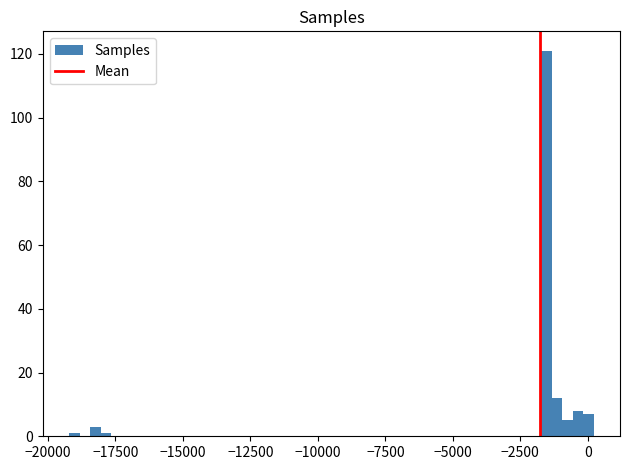

Read against the x-axis, roughly where is the centre of the tallest bar?

-1500